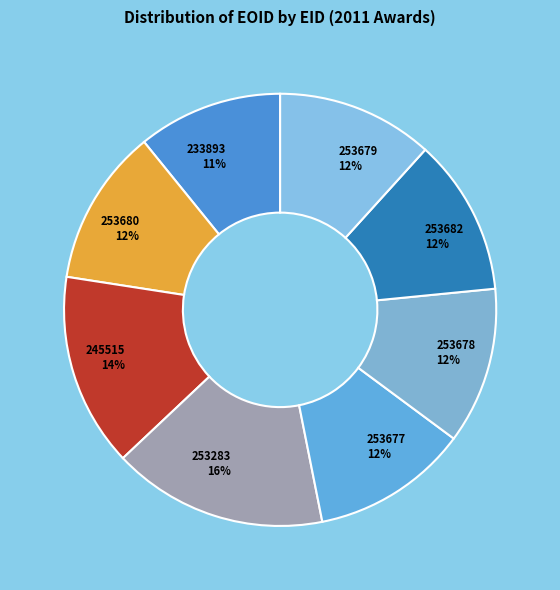

Which slice is the largest?

253283